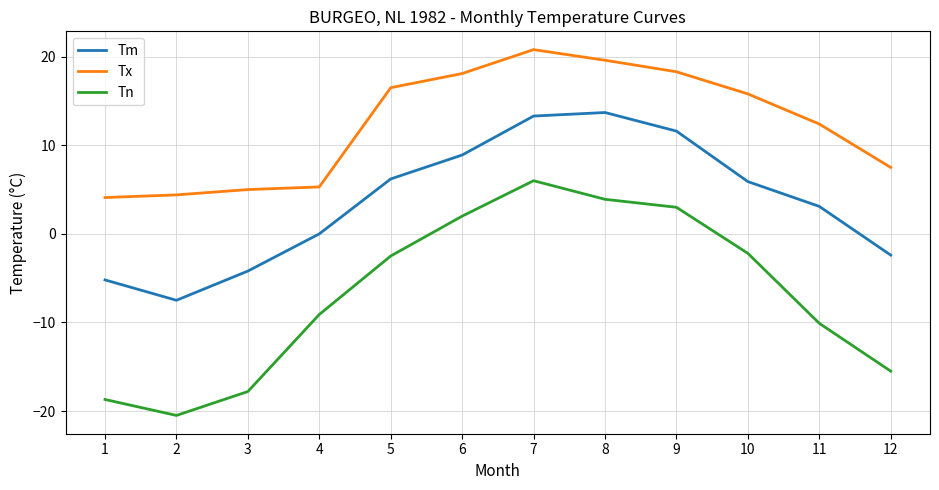

What are all the series names shown in the legend?

Tm, Tx, Tn